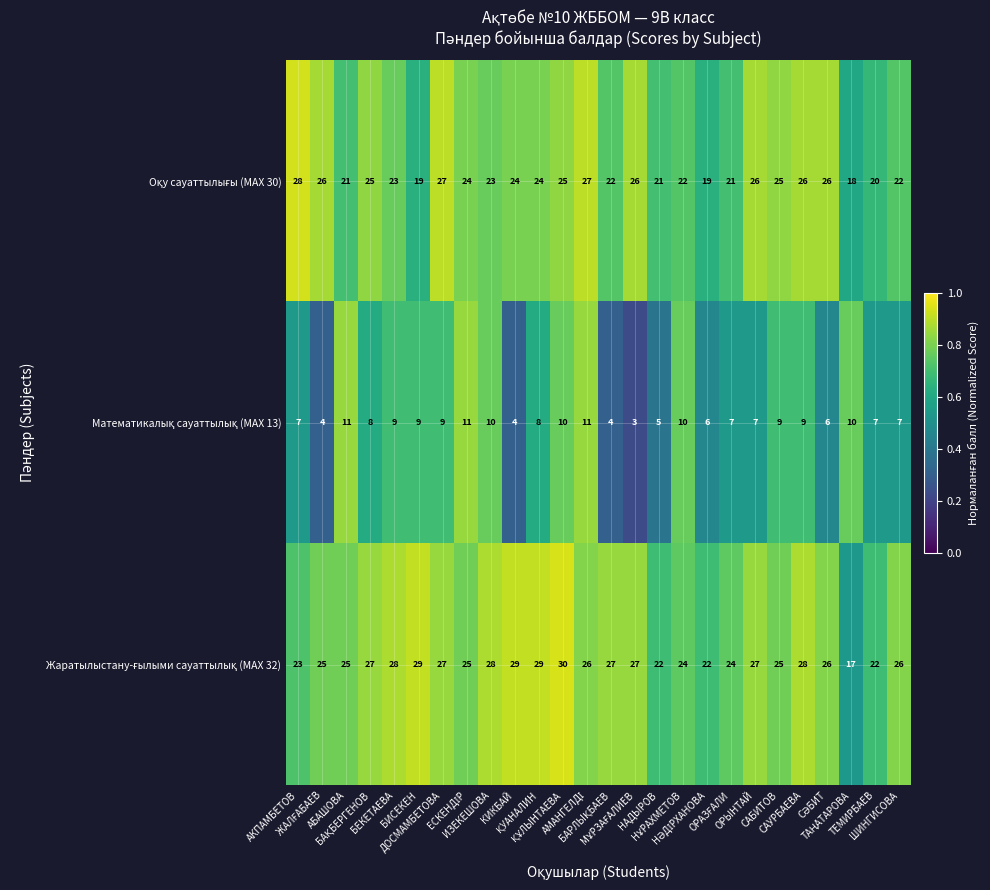

What is the maximum value shown in the chart?

30